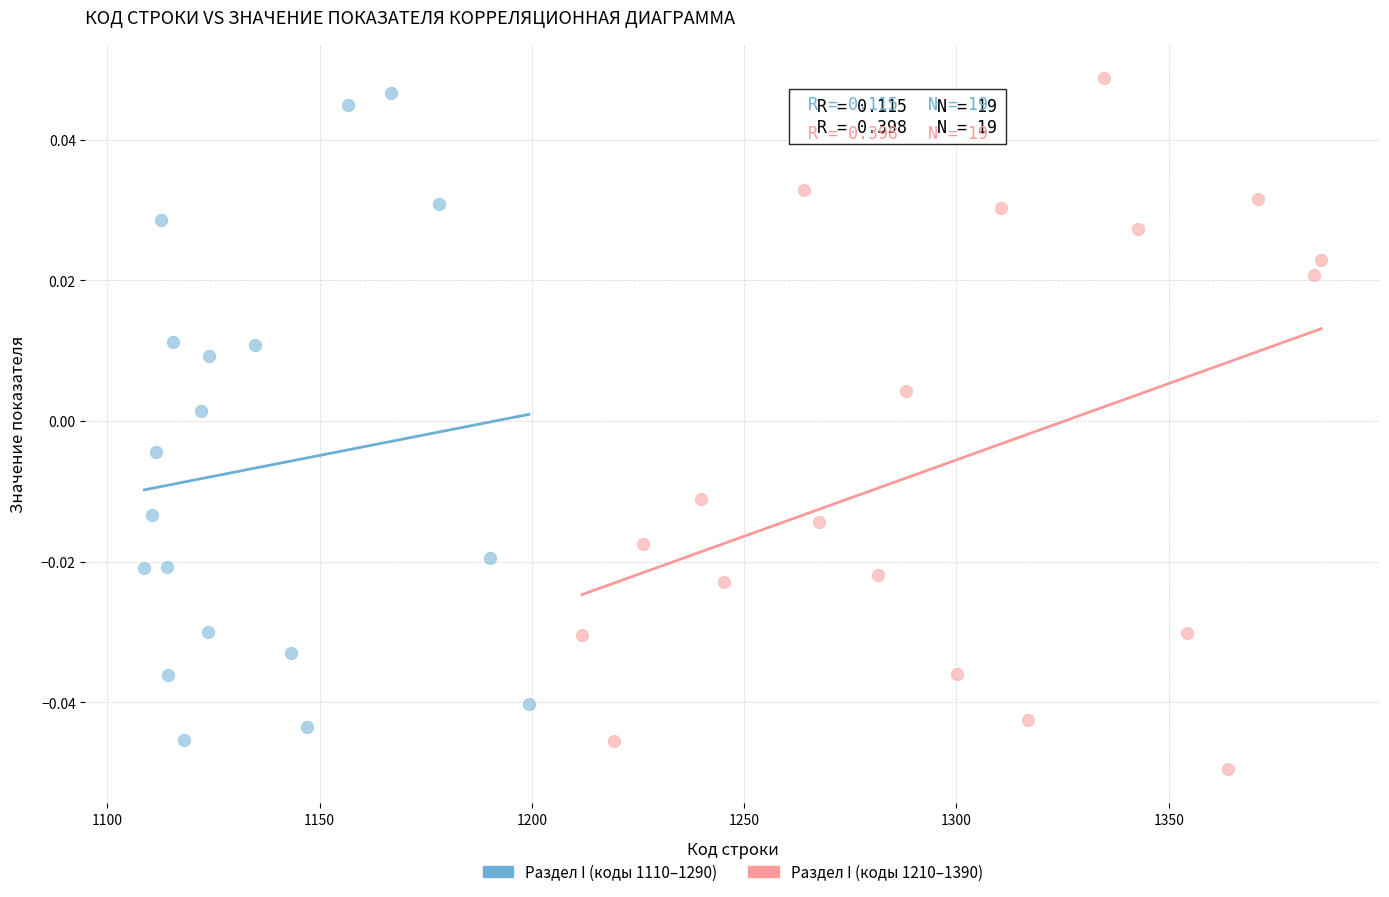

Which series reaches the maximum Y coordinate?

Раздел I (коды 1210–1390)